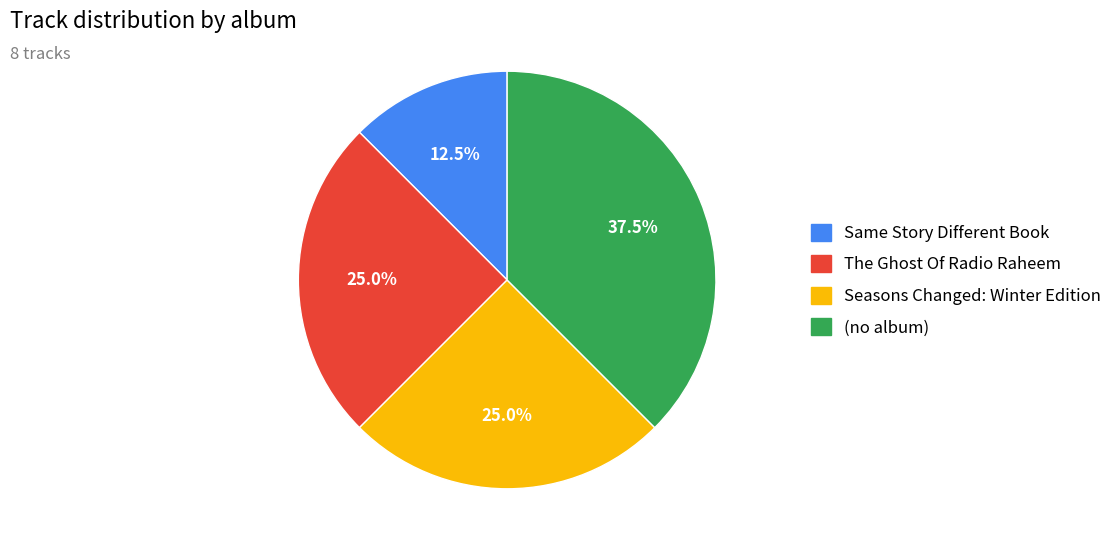

Approximately how many times larger is the value at (no album) compared to Same Story Different Book?

3.0